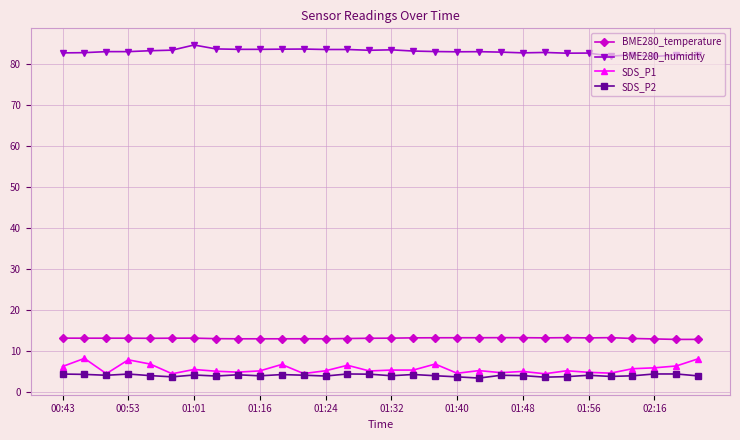

True or false: BME280_humidity has more than 0 interior local peaks.

True